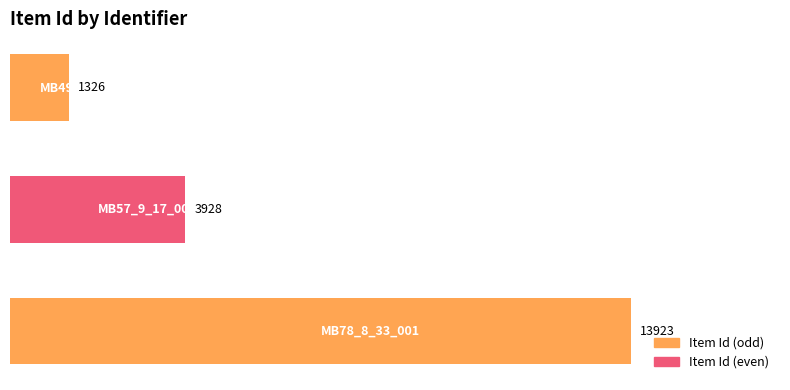

Count the values in the range 1326 to 13923.

3